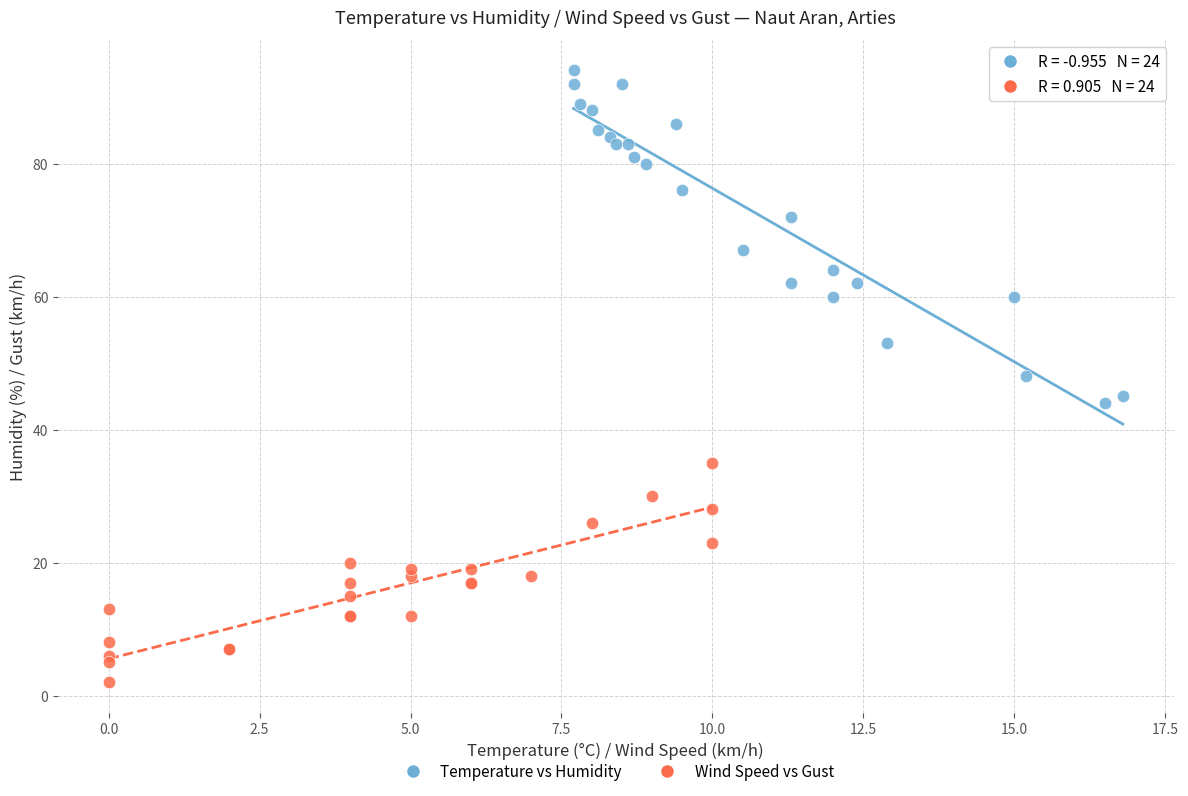

Which series contains the lowest Y value?

Wind Speed vs Gust